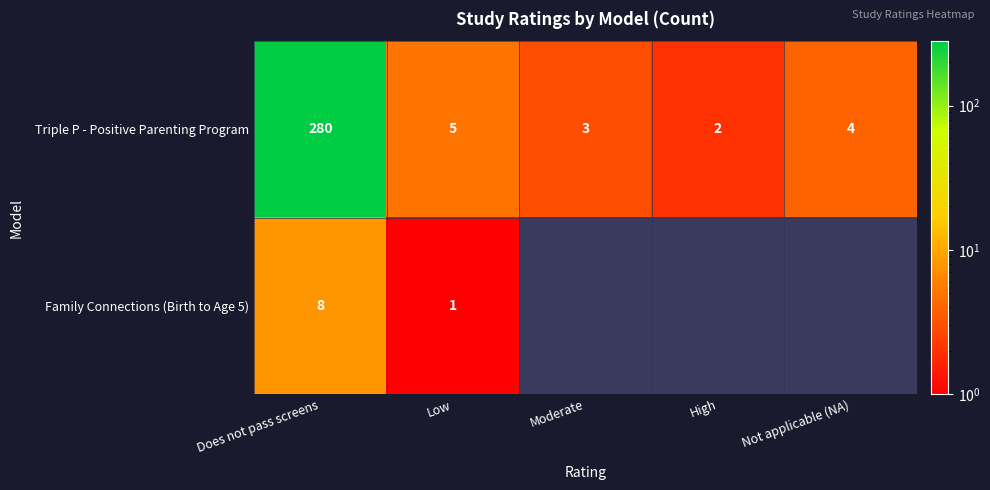

The Family Connections (Birth to Age 5) series shows 5 at Does not pass screens. True or false?

False